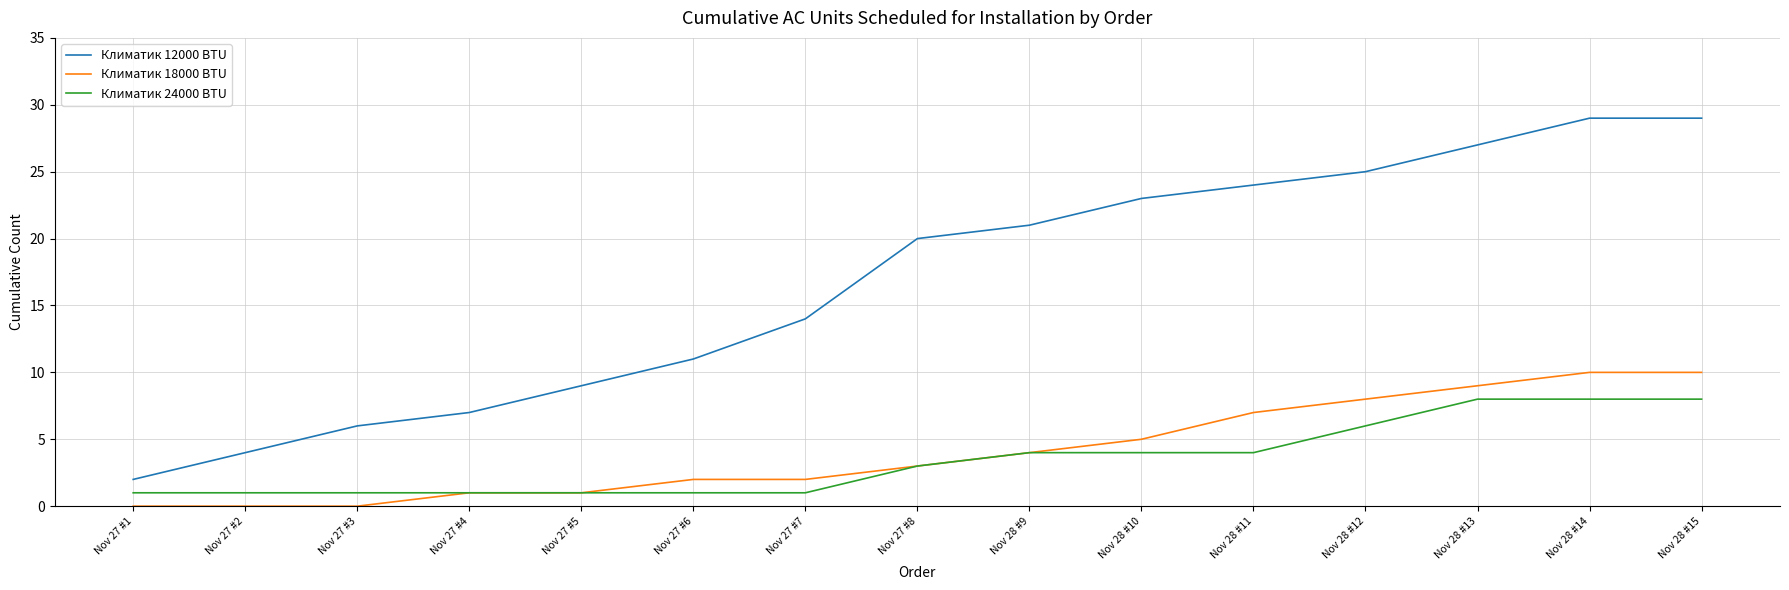

Rank the series at Nov 28 #12 from lowest to highest value.

Климатик 24000 BTU, Климатик 18000 BTU, Климатик 12000 BTU